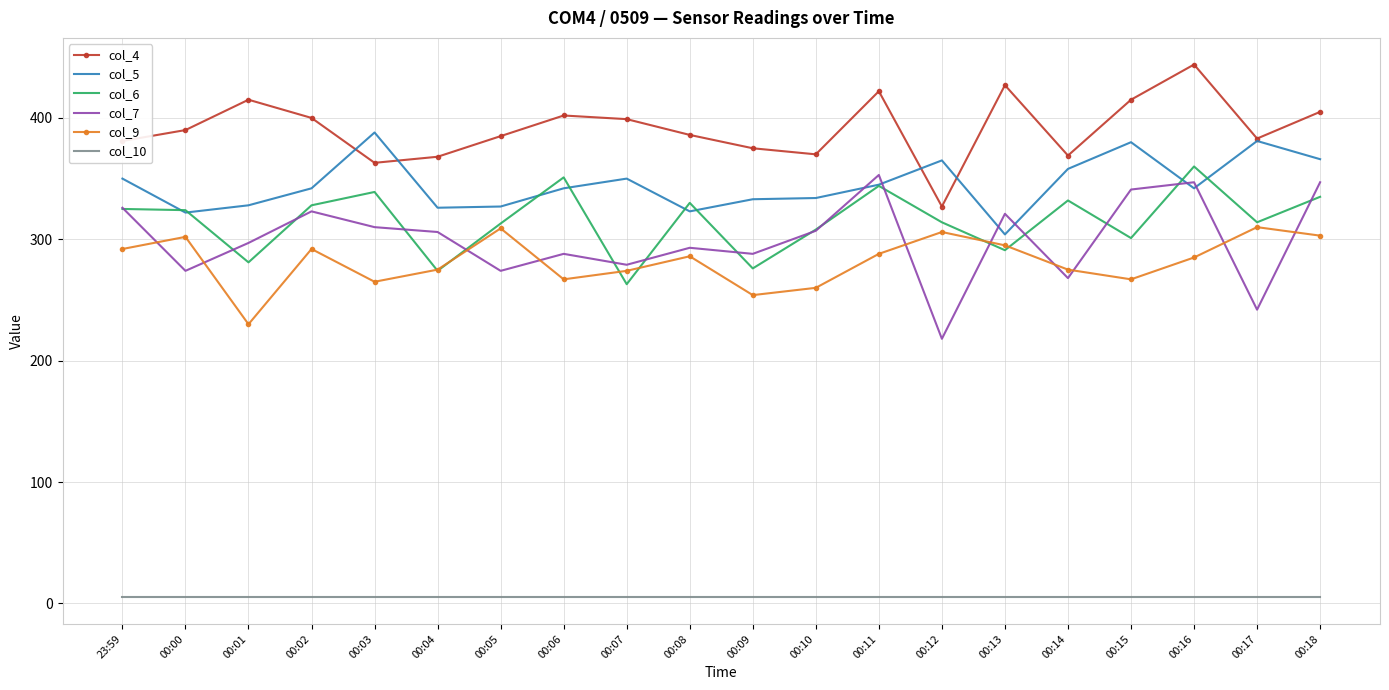

Where is the first local minimum for col_5?

00:00